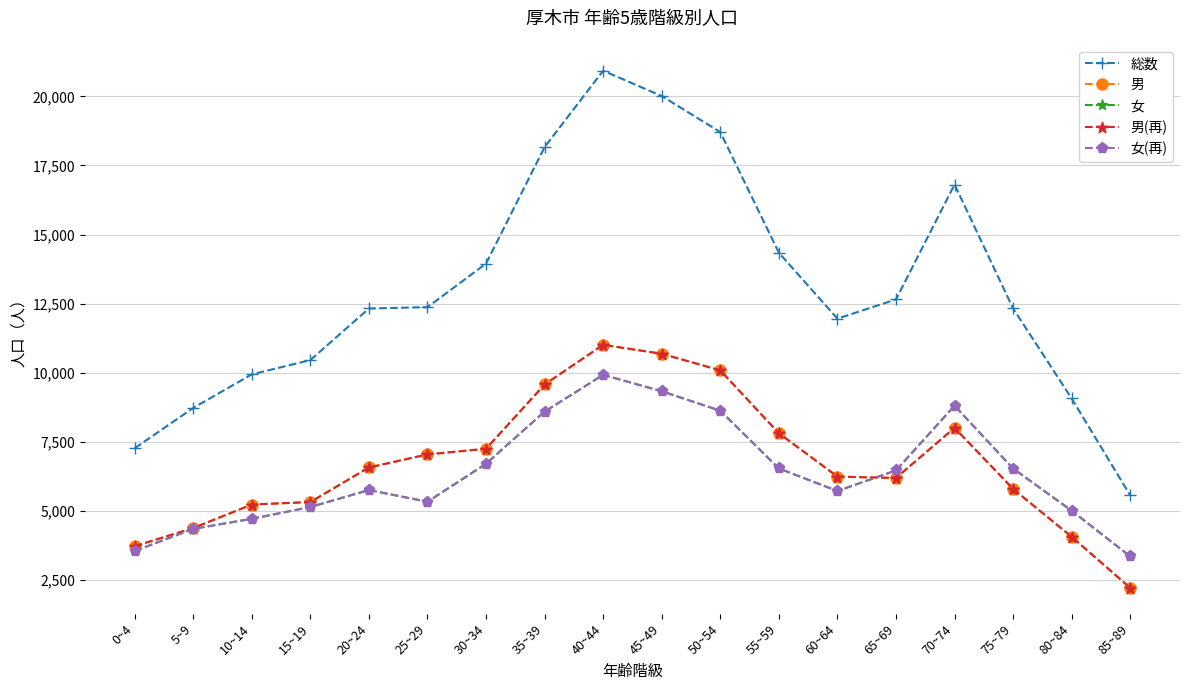

How many distinct data groups are displayed?

5